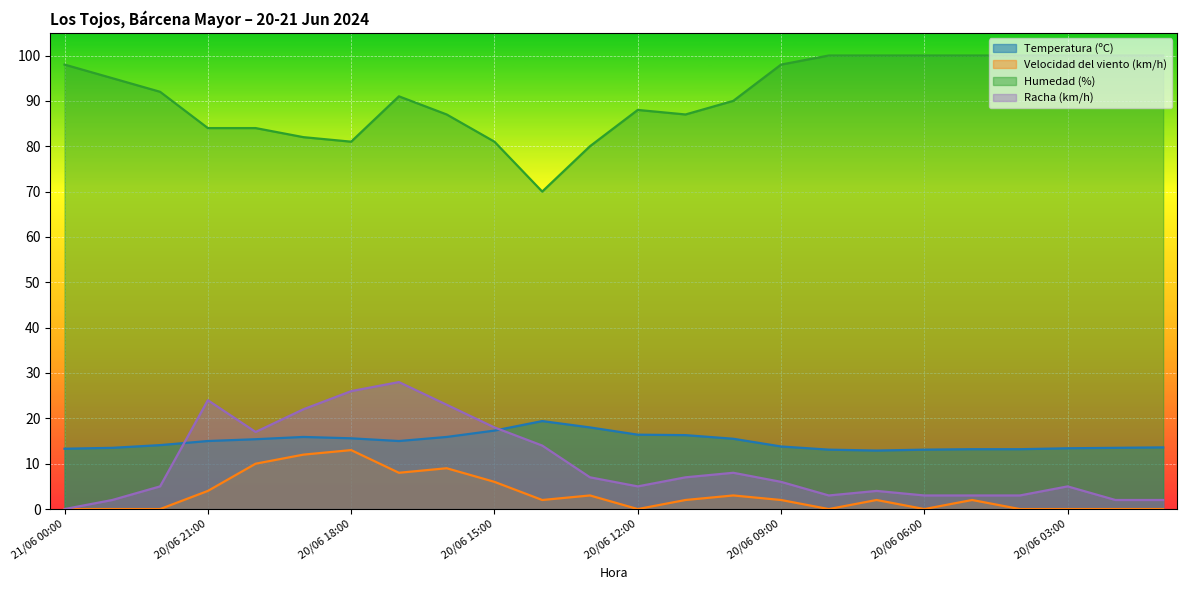

At which category does the chart reach its peak across all series?

20/06 08:00